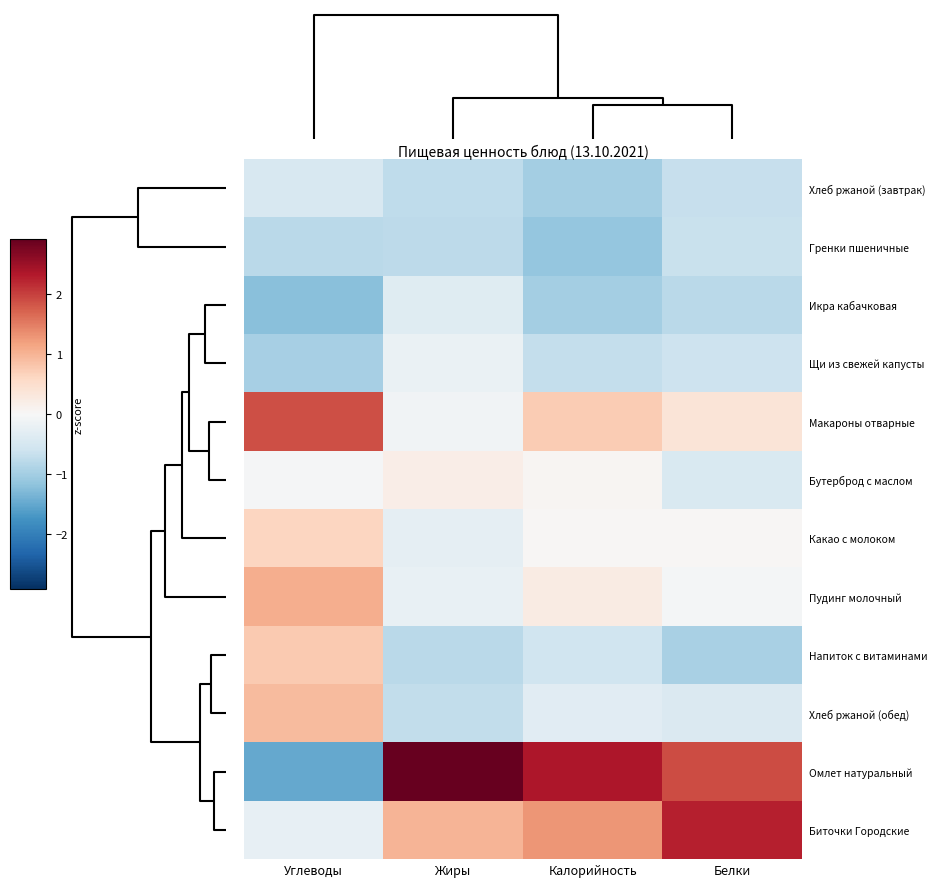

Reading left to right, transcribe all the data shown in this chart.

Хлеб ржаной (завтрак): Углеводы=-0.5	Жиры=-0.7	Калорийность=-1.0	Белки=-0.7
Гренки пшеничные: Углеводы=-0.8	Жиры=-0.8	Калорийность=-1.1	Белки=-0.7
Икра кабачковая: Углеводы=-1.2	Жиры=-0.4	Калорийность=-1.0	Белки=-0.8
Щи из свежей капусты: Углеводы=-1.0	Жиры=-0.2	Калорийность=-0.7	Белки=-0.6
Макароны отварные: Углеводы=1.9	Жиры=-0.1	Калорийность=0.7	Белки=0.4
Бутерброд с маслом: Углеводы=-0.0	Жиры=0.2	Калорийность=0.1	Белки=-0.4
Какао с молоком: Углеводы=0.6	Жиры=-0.3	Калорийность=0.0	Белки=0.0
Пудинг молочный: Углеводы=1.1	Жиры=-0.2	Калорийность=0.2	Белки=-0.0
Напиток с витаминами: Углеводы=0.8	Жиры=-0.8	Калорийность=-0.6	Белки=-0.9
Хлеб ржаной (обед): Углеводы=0.9	Жиры=-0.7	Калорийность=-0.3	Белки=-0.4
Омлет натуральный: Углеводы=-1.5	Жиры=2.9	Калорийность=2.4	Белки=1.9
Биточки Городские: Углеводы=-0.2	Жиры=1.0	Калорийность=1.3	Белки=2.3